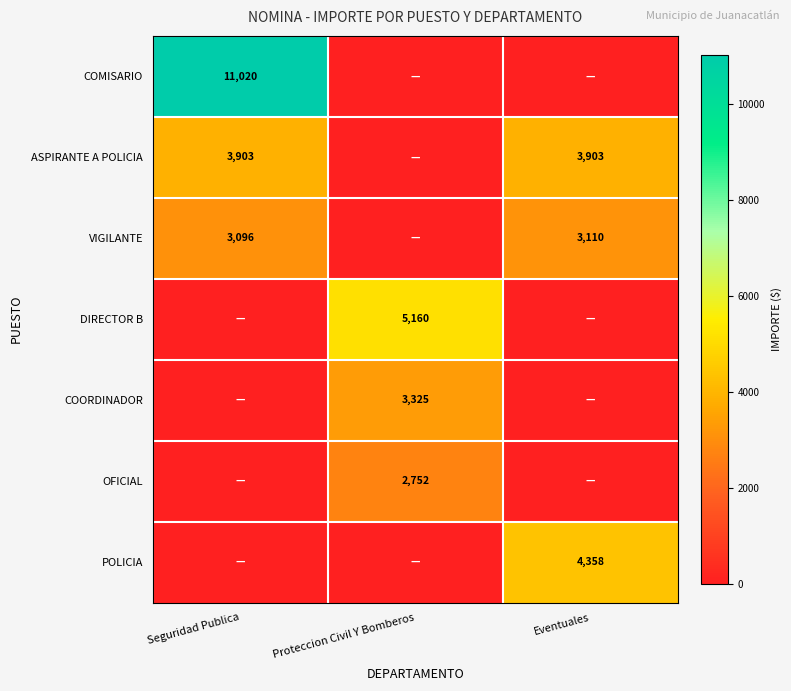

The value of OFICIAL at Proteccion Civil Y Bomberos is 2752. True or false?

True